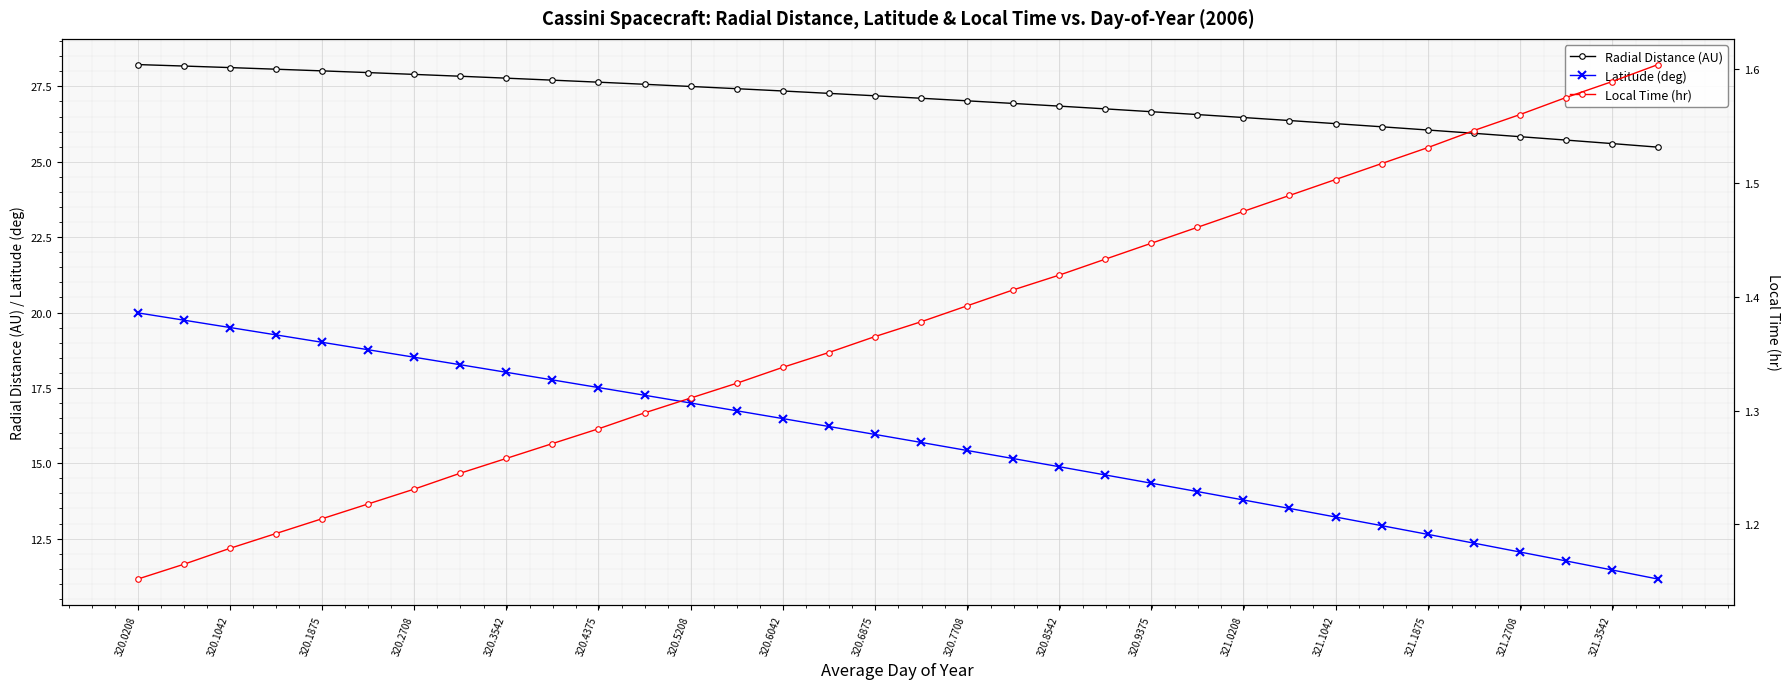

True or false: Local Time (hr) has more than 1 interior local peaks.

False